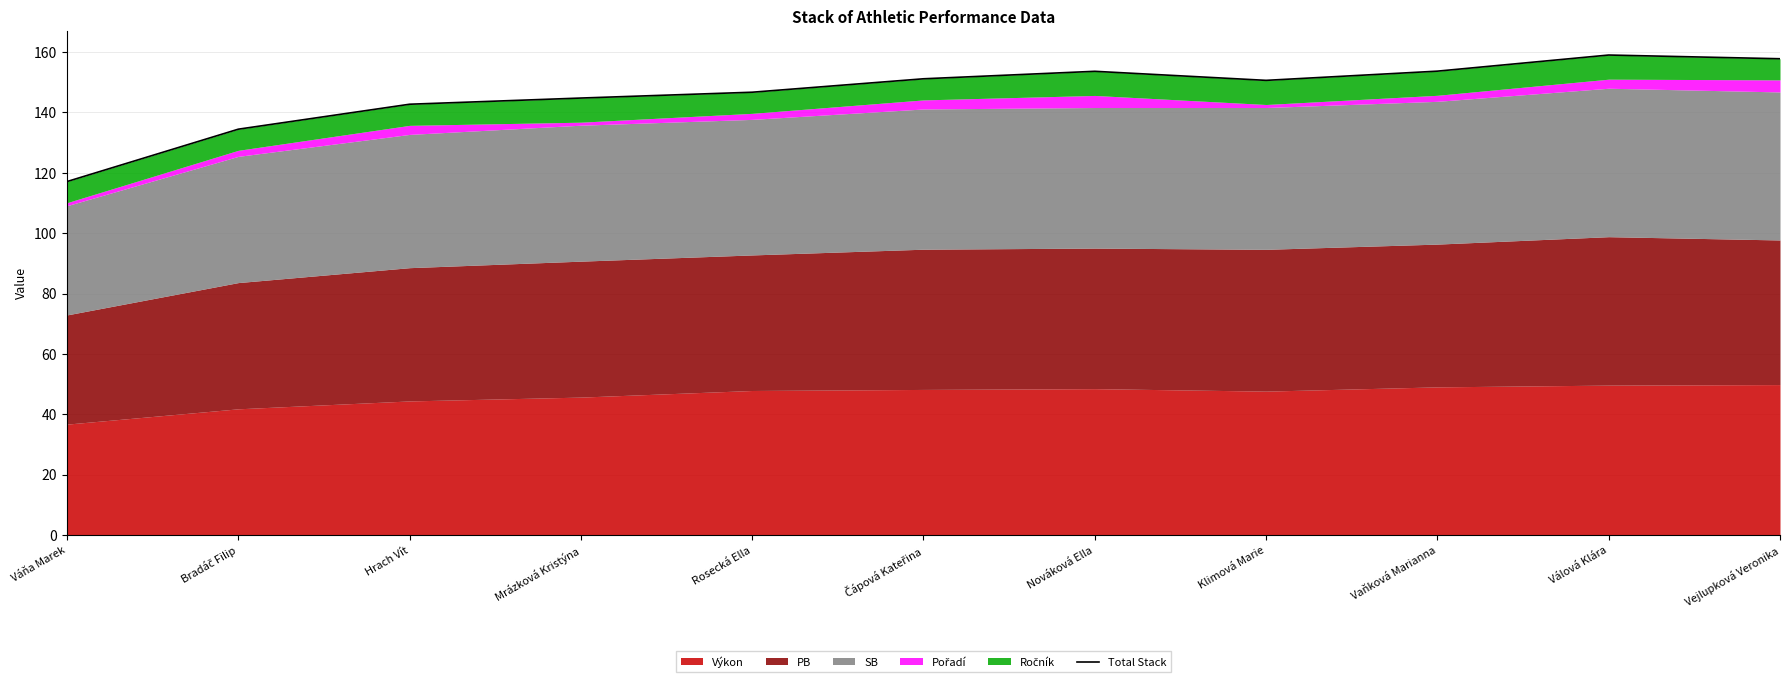

Reading left to right, transcribe all the data shown in this chart.

117.1	134.5	142.7	144.8	146.7	151.2	153.6	150.6	153.7	159.0	157.8